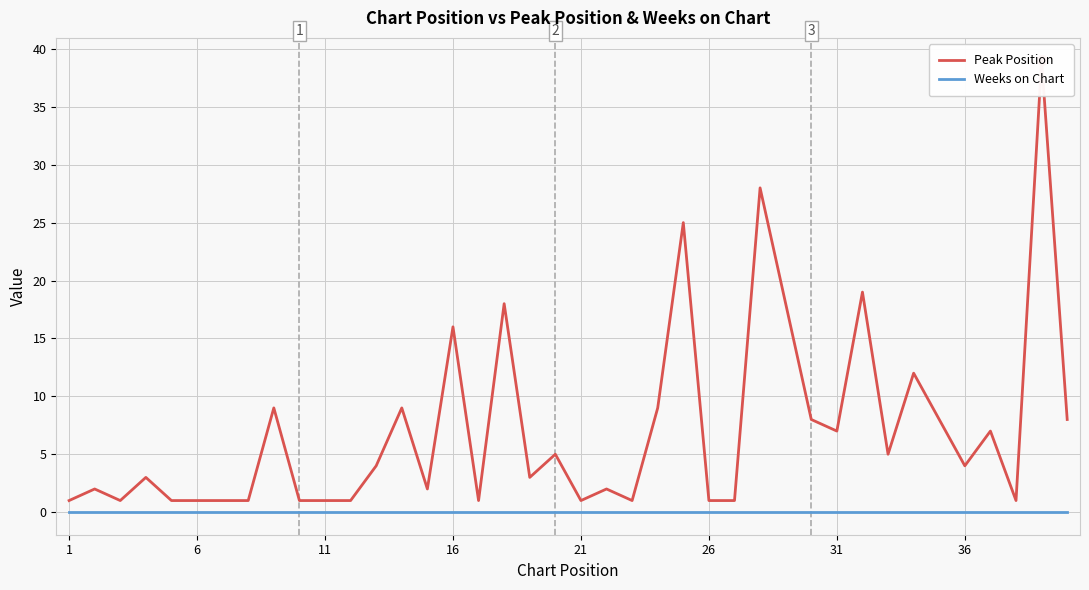

True or false: Weeks on Chart and Peak Position intersect in this chart.

False